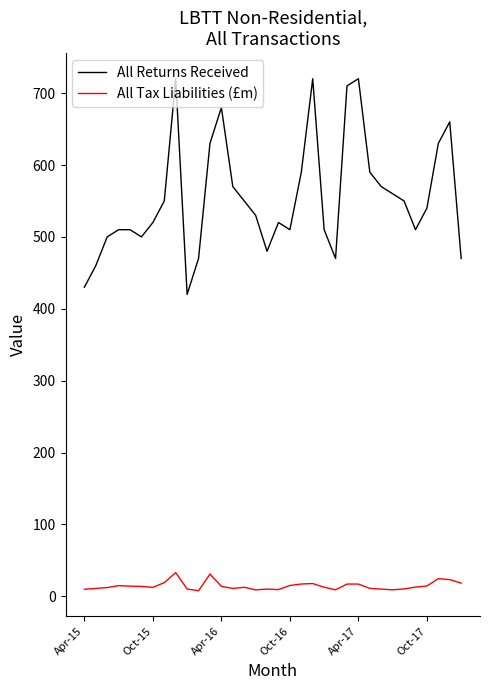

How many lines are shown in the chart?

2